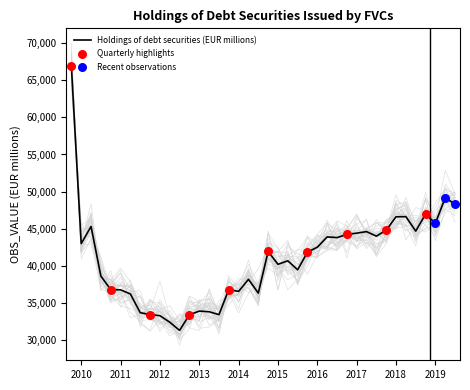

What is the highest value of the Holdings of debt securities (EUR millions) series?

66913.1